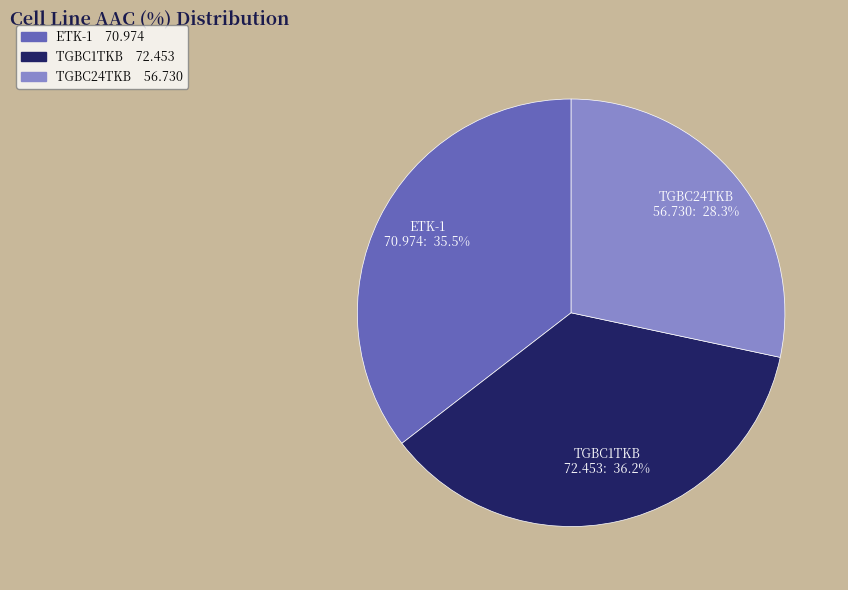

Is it true that TGBC24TKB is 28% of the pie?

True